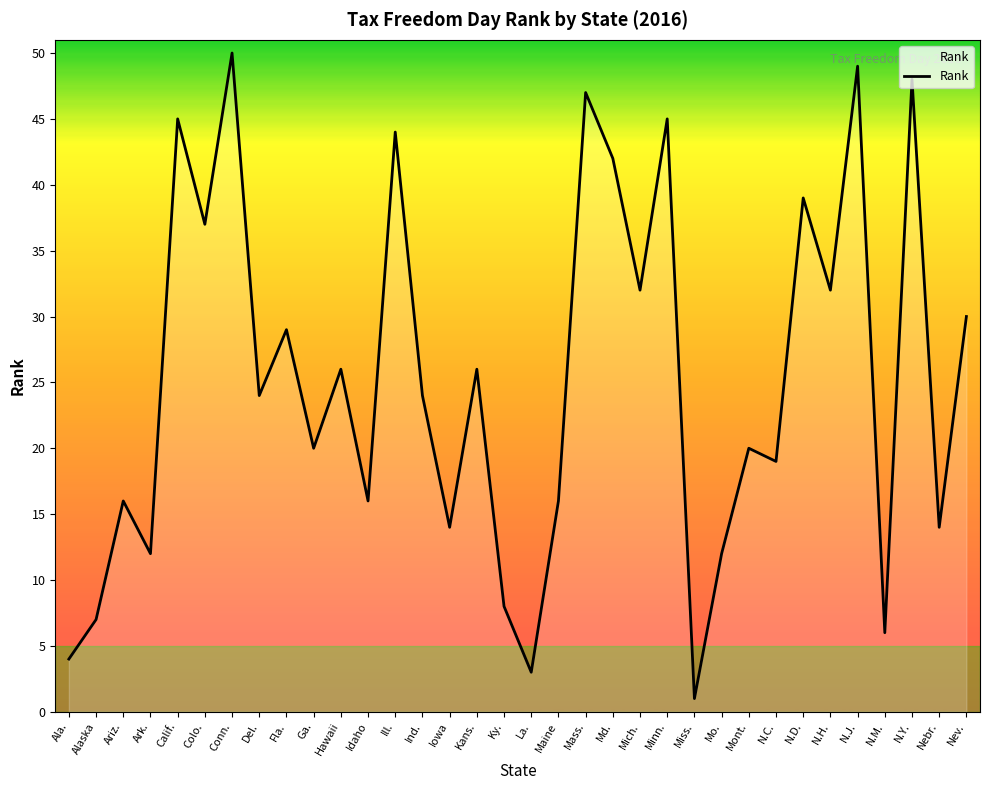

Reading left to right, transcribe all the data shown in this chart.

4	7	16	12	45	37	50	24	29	20	26	16	44	24	14	26	8	3	16	47	42	32	45	1	12	20	19	39	32	49	6	48	14	30